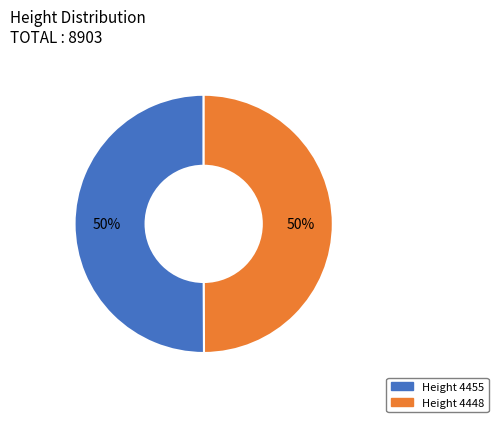

To the nearest percent, what is the average slice percentage?

50%